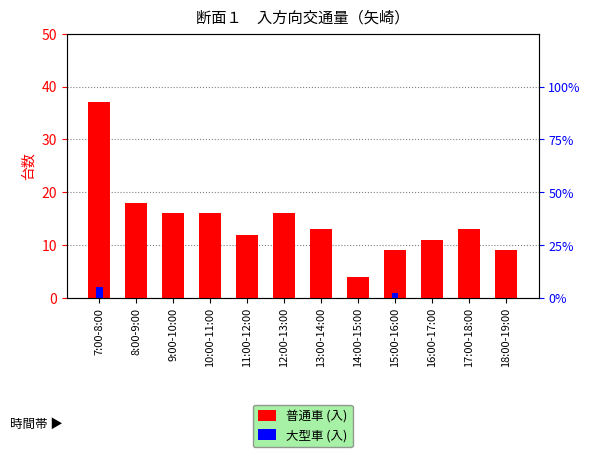

What is the label of the 8th bar from the left?

14:00-15:00